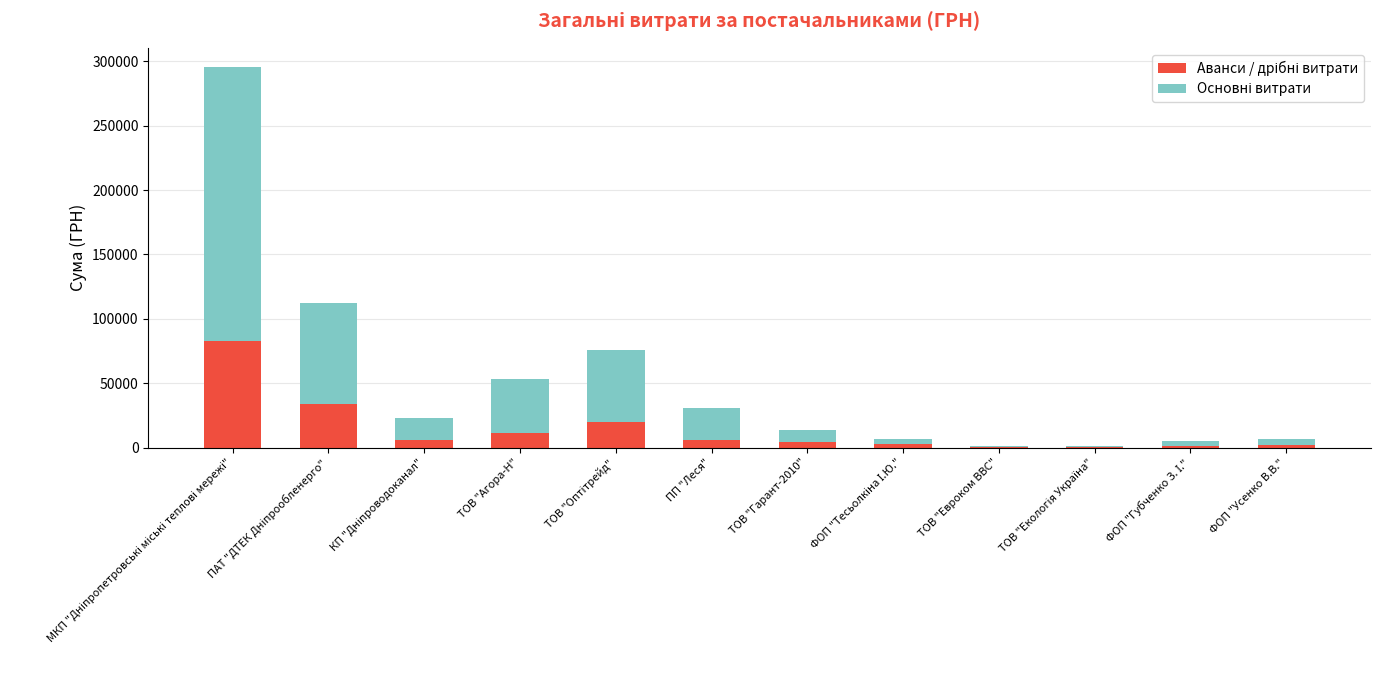

How many series are shown in this chart?

2